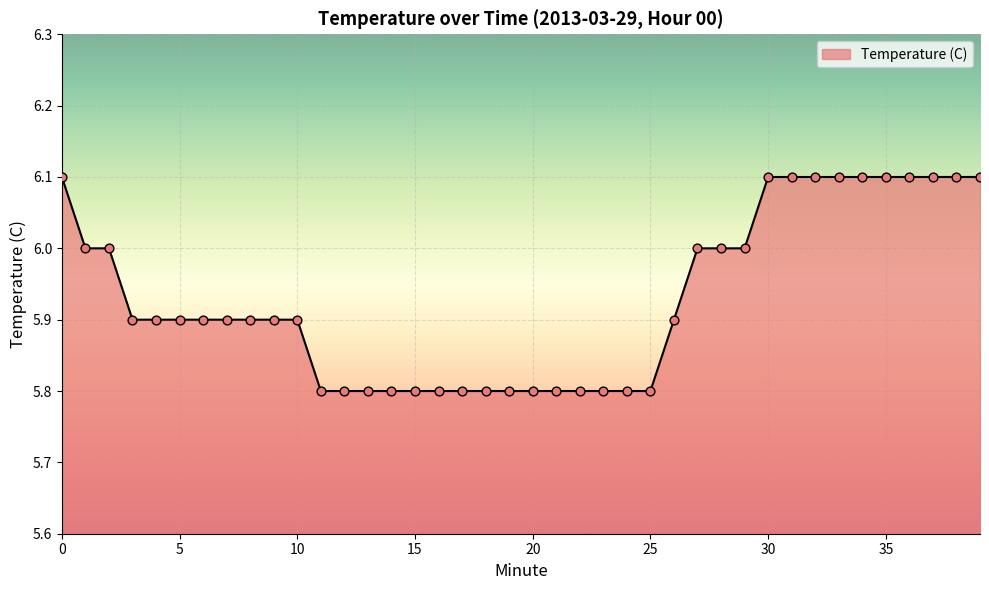

What is the minimum value shown in the chart?

5.8